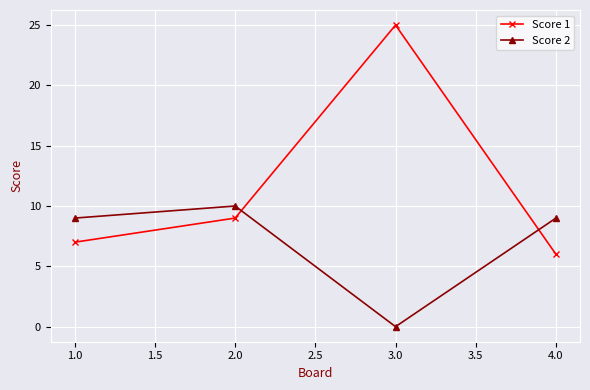

The value of Score 2 at 1.0 is 3. True or false?

False